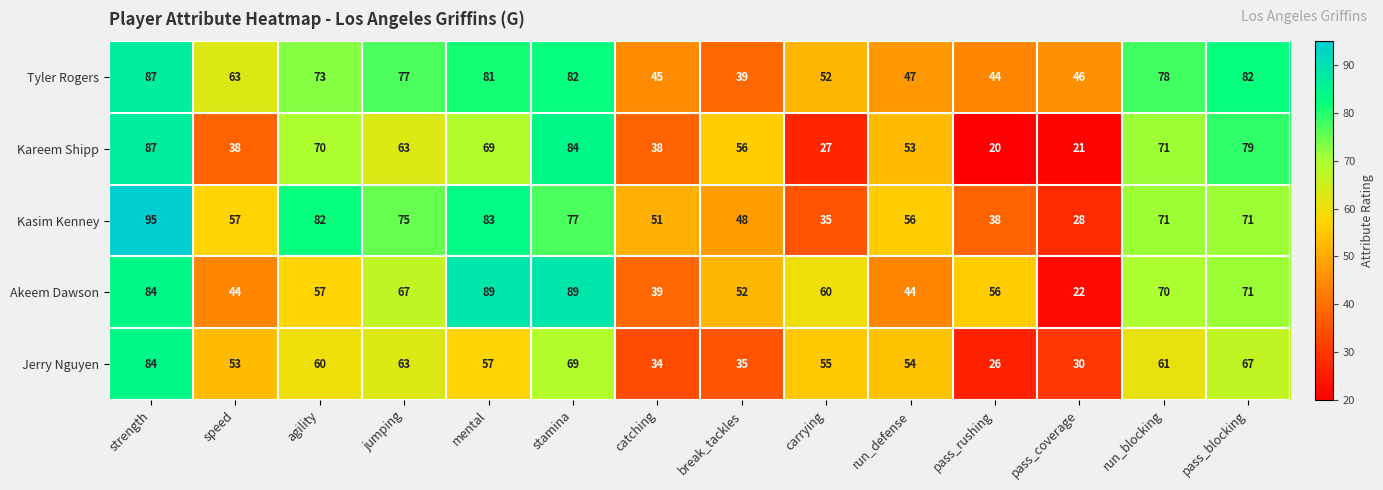

The value of Akeem Dawson at pass_blocking is 71. True or false?

True